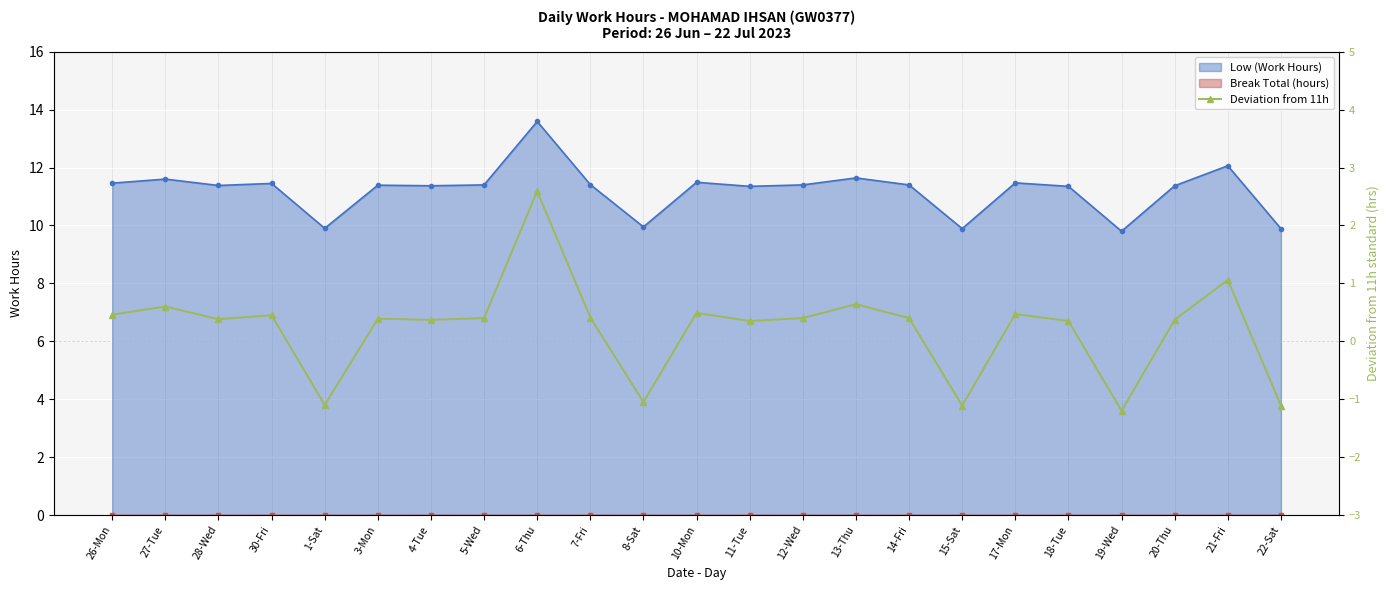

True or false: Low (Work Hours) has more than 0 points higher than both neighbors.

True